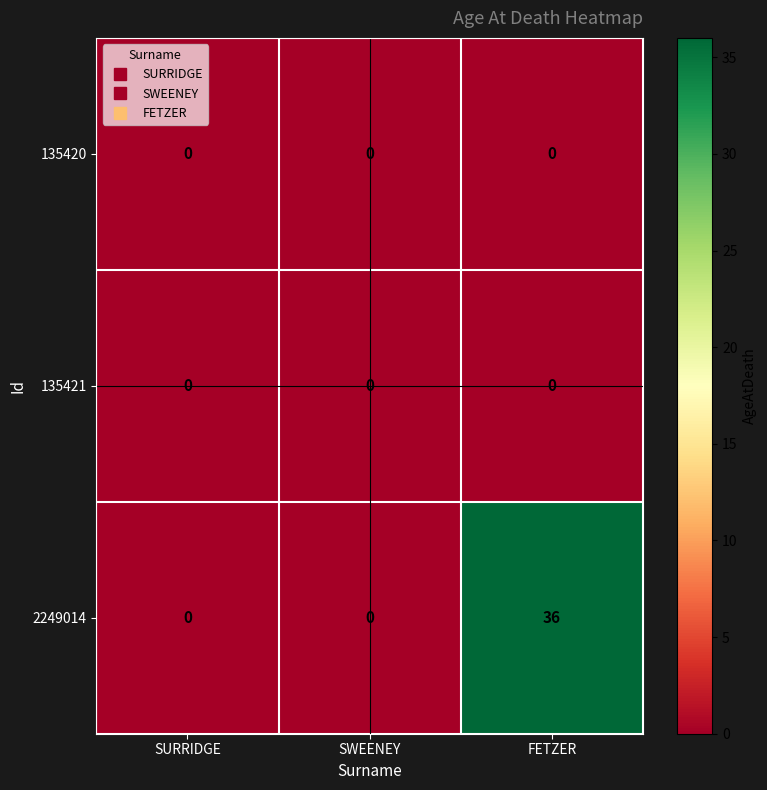

What is the total value across all series at FETZER?

36